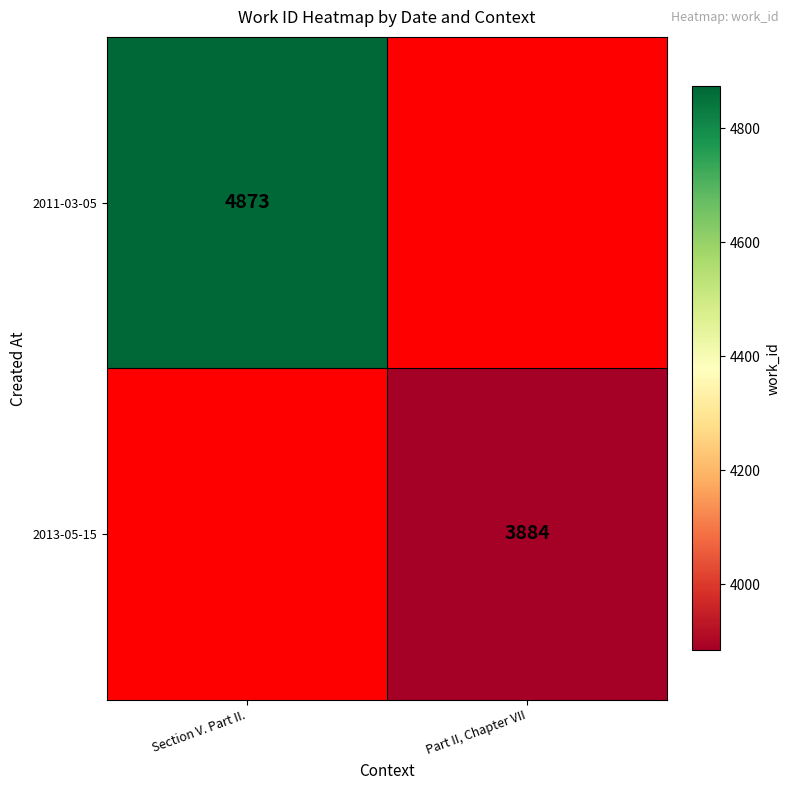

The 2011-03-05 series shows 4873 at Section V. Part II.. True or false?

True